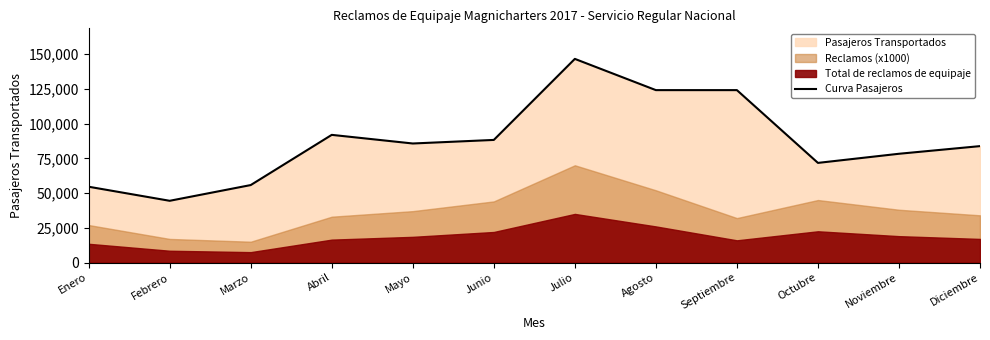

What is the average value?

87418